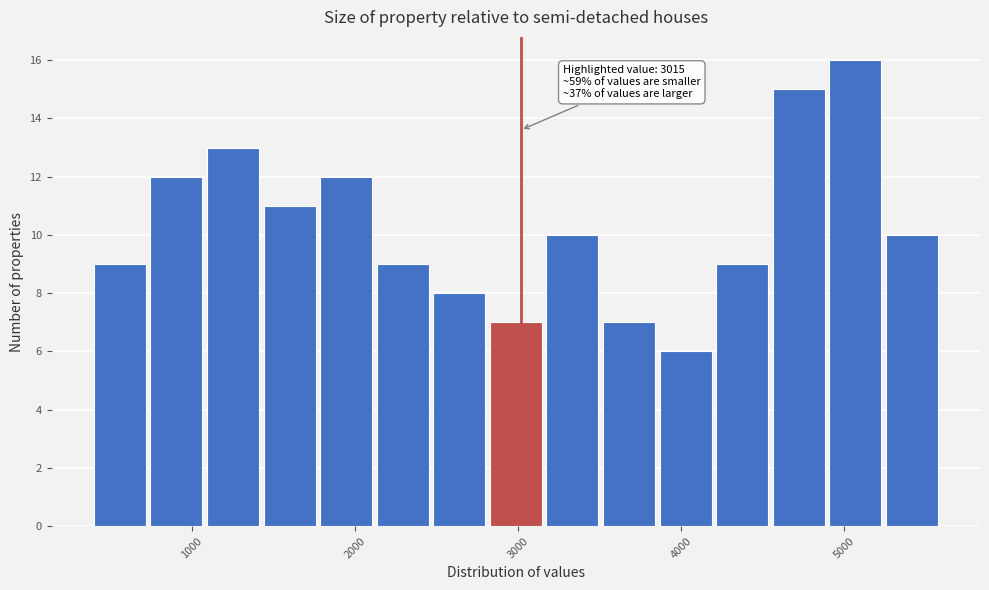

Read against the x-axis, roughly where is the centre of the tallest bar?

5100